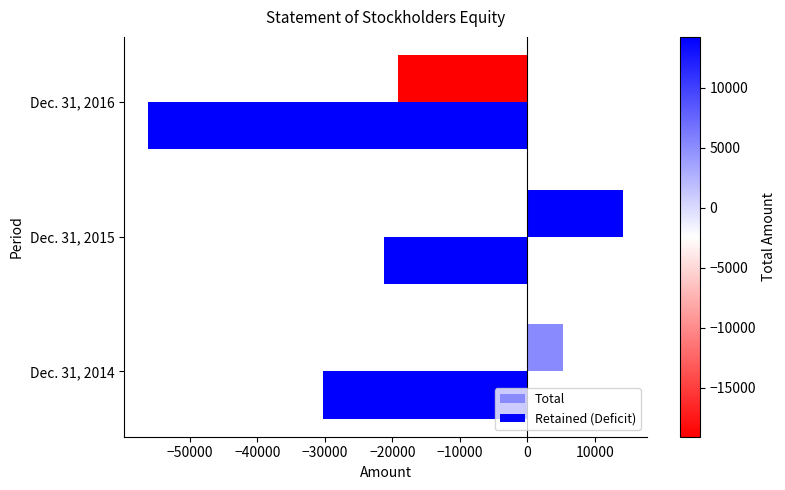

How many data points in Total are less than 5250?

1